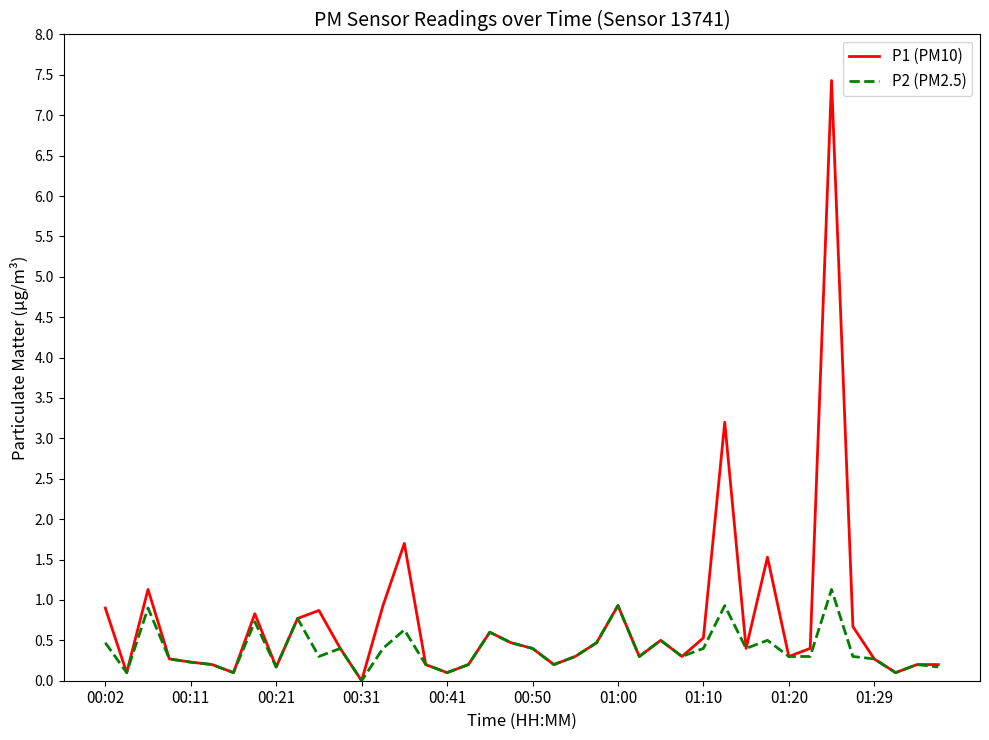

List the series in order of their peak value, highest first.

P1 (PM10), P2 (PM2.5)